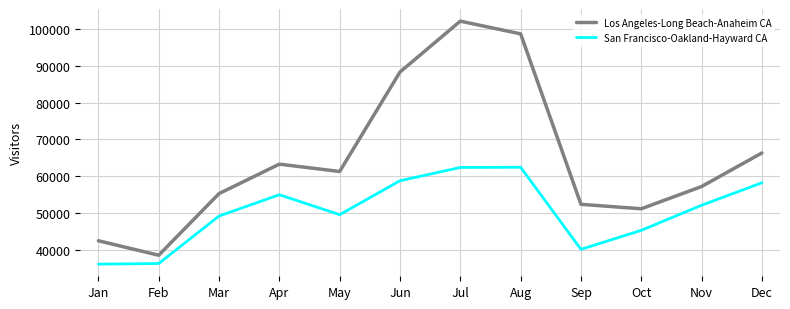

Between Feb and Aug, which series saw the biggest shift?

Los Angeles-Long Beach-Anaheim CA